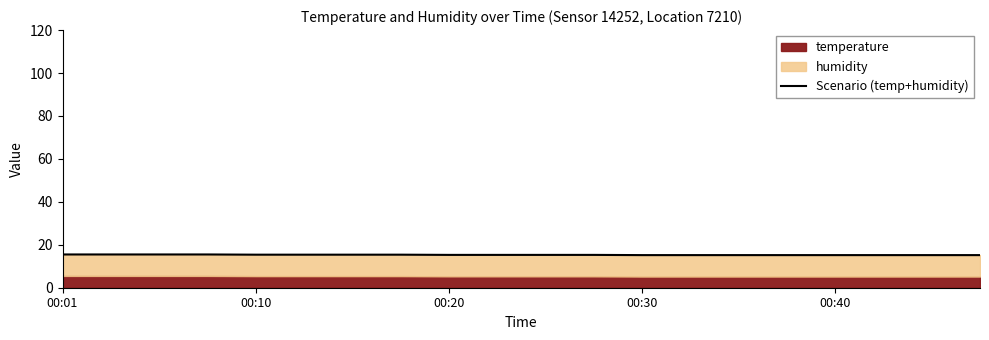

What is the value of the 15th point from the left?

15.2